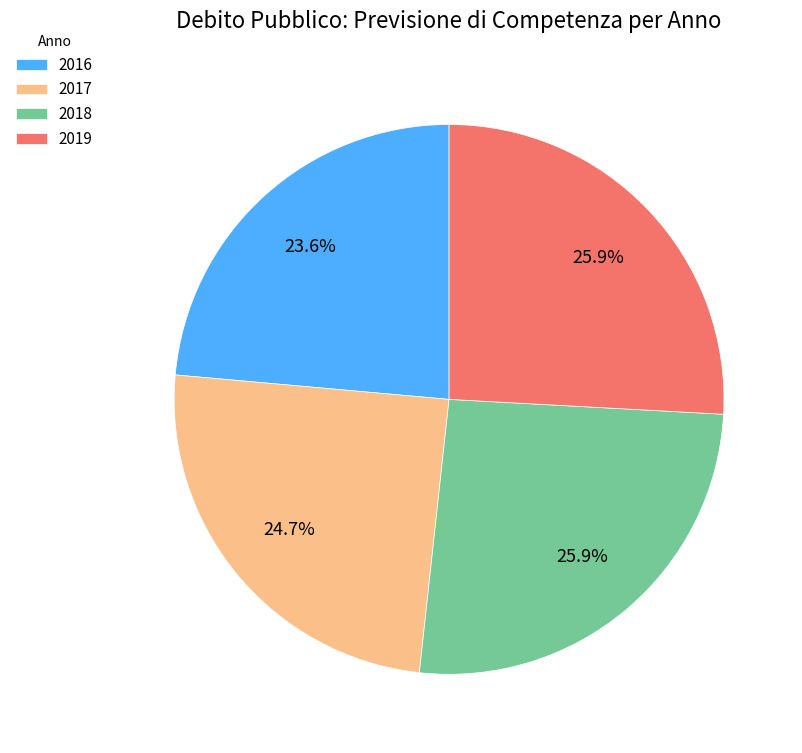

To the nearest percent, what is the combined percentage of 2018 and 2017?

51%